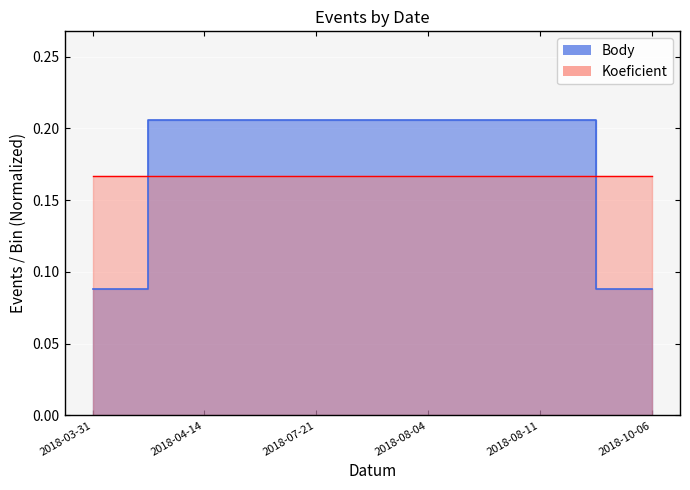

The value at 2018-03-31 is 0.0. True or false?

False